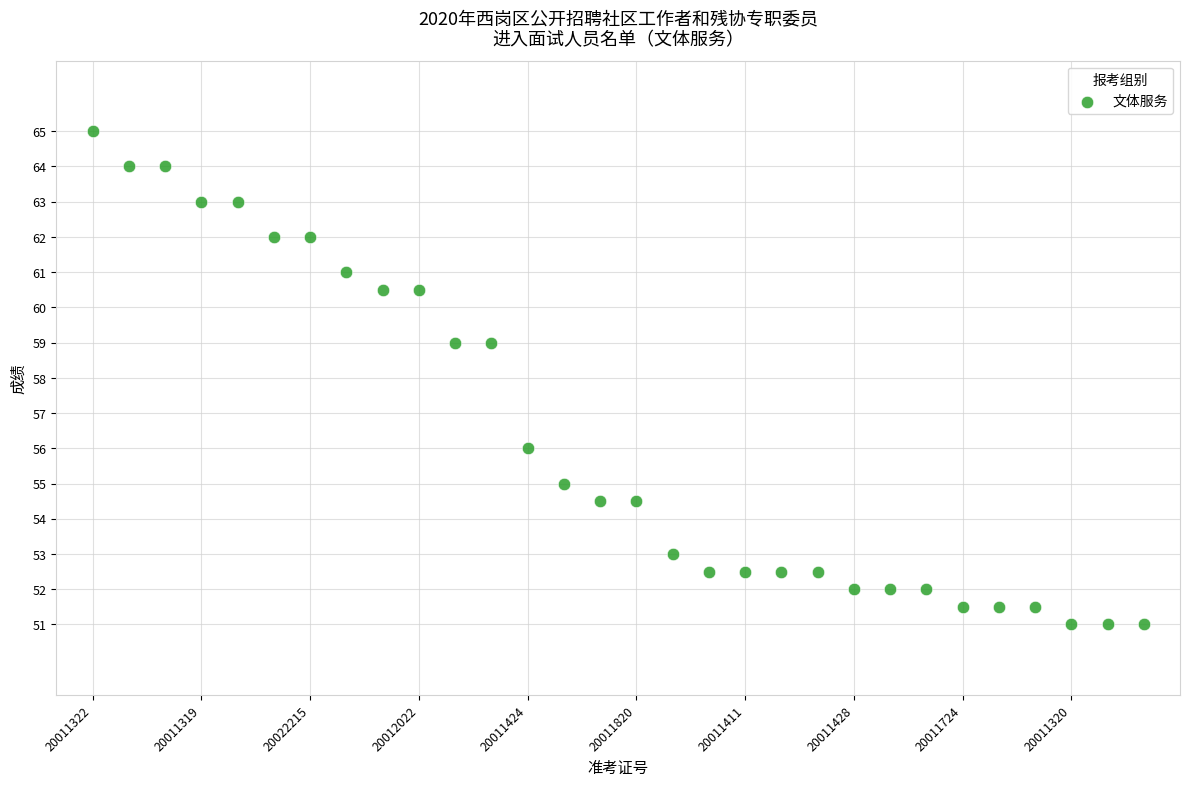

What is the range of Y values (max minus min)?

14.0